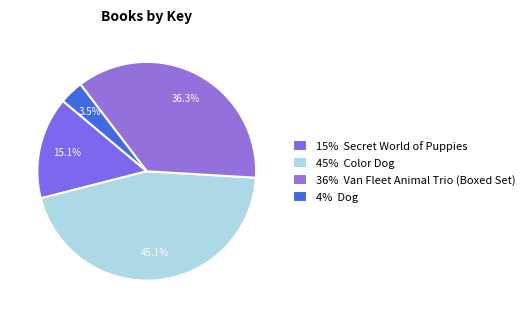

What is the smallest slice in the pie chart?

4% Dog